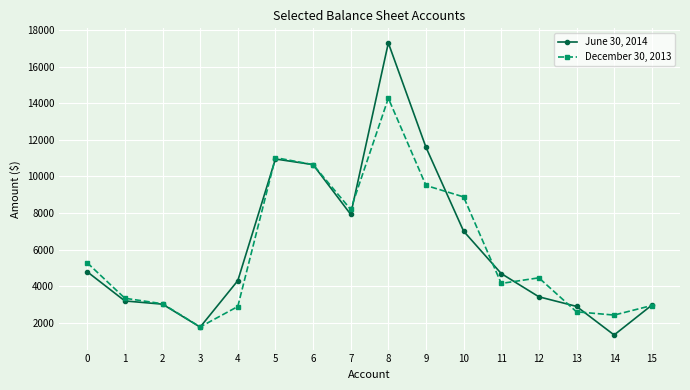

What is the total value across all series at 14?

3762